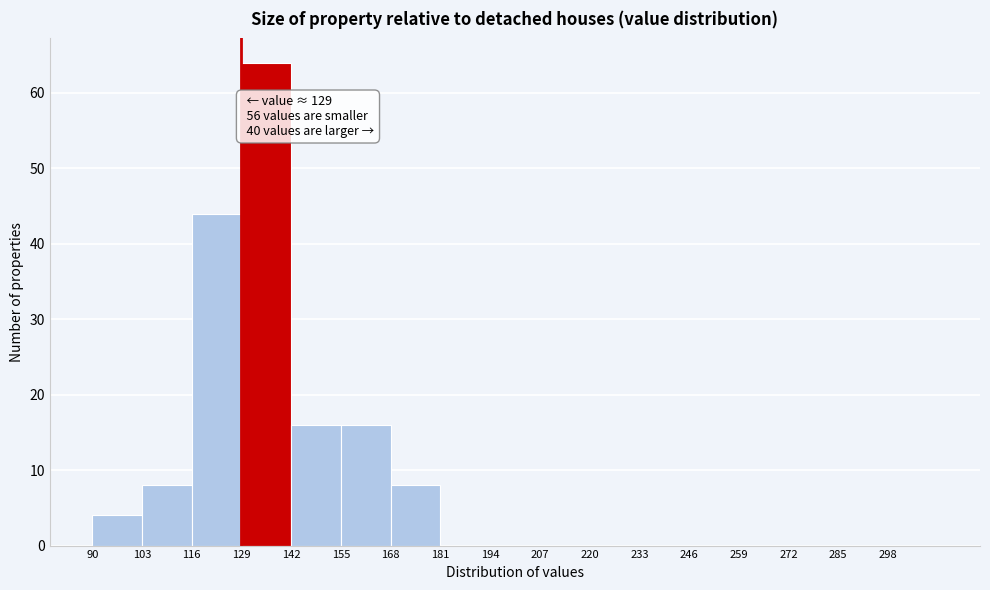

Which range on the x-axis has the tallest bar?

129 to 142